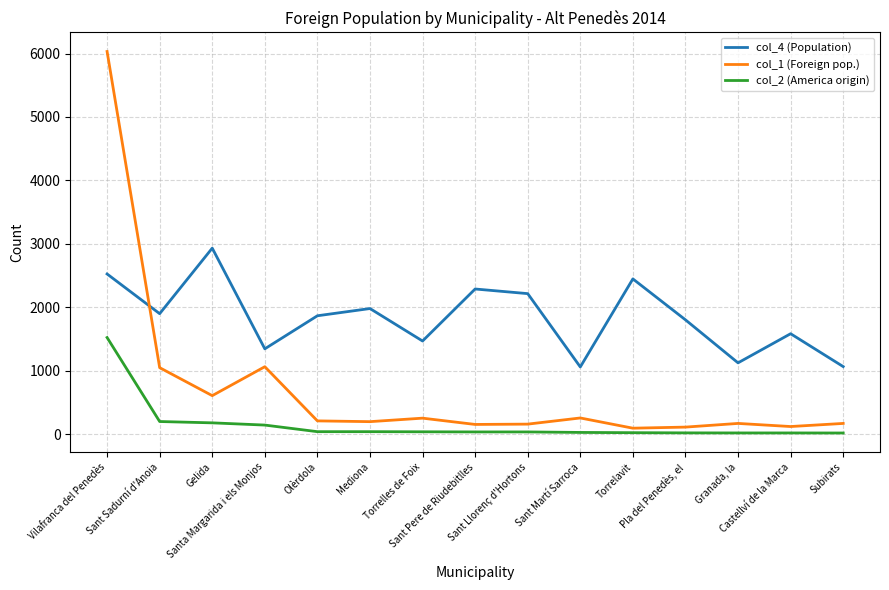

Which series changed the most between Gelida and Granada, la?

col_4 (Population)